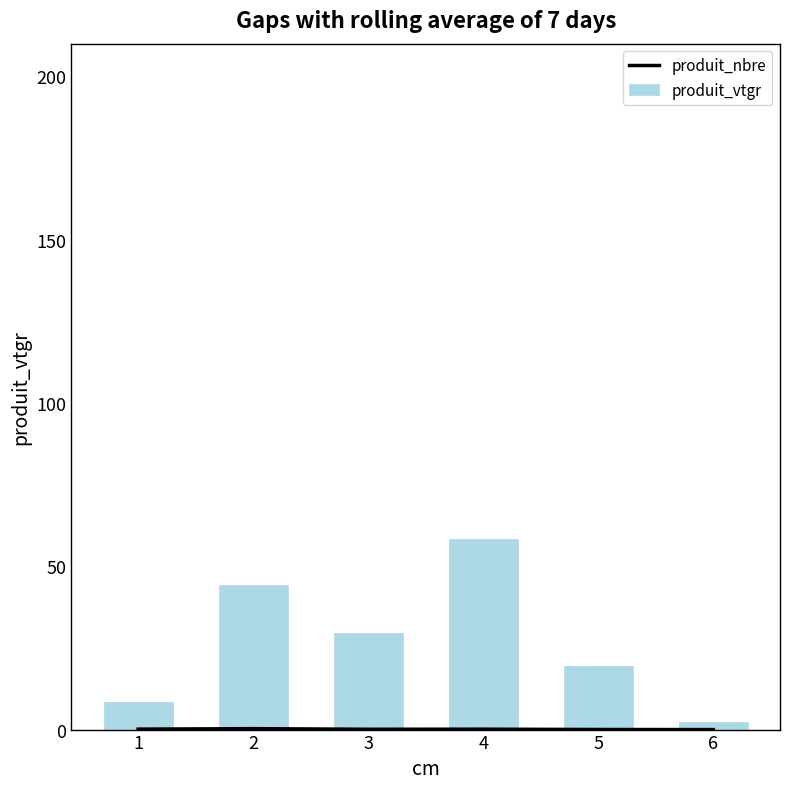

At how many categories does at least one series exceed 35?

2